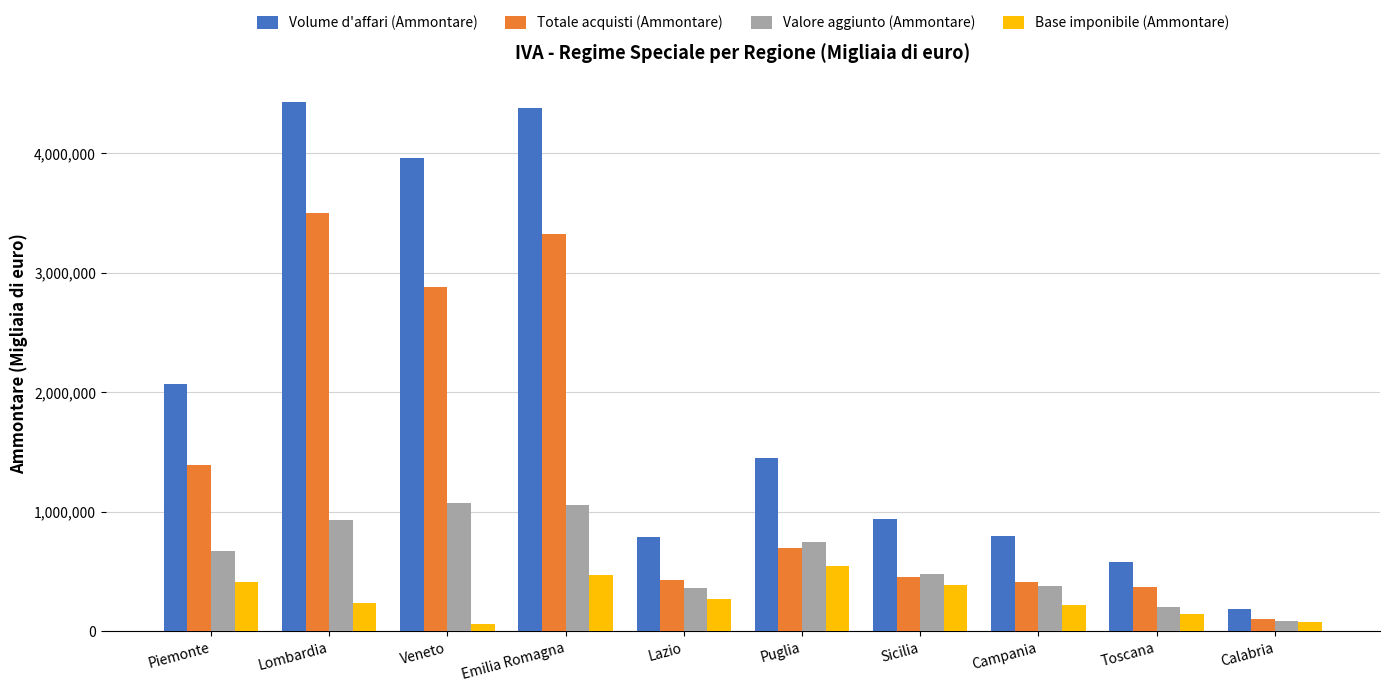

Which category has the highest value in the Volume d'affari (Ammontare) series?

Lombardia